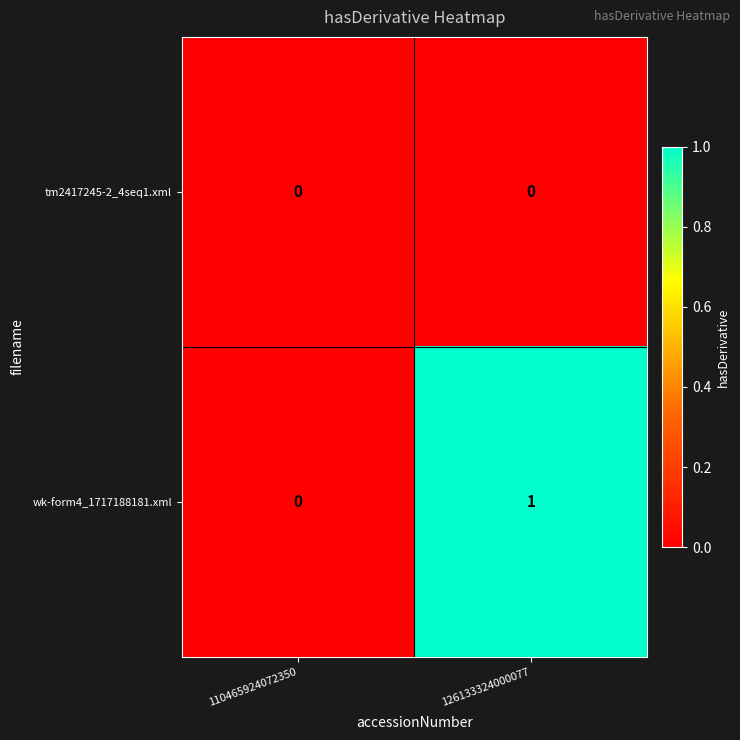

Which series changed the most between 110465924072350 and 126133324000077?

wk-form4_1717188181.xml